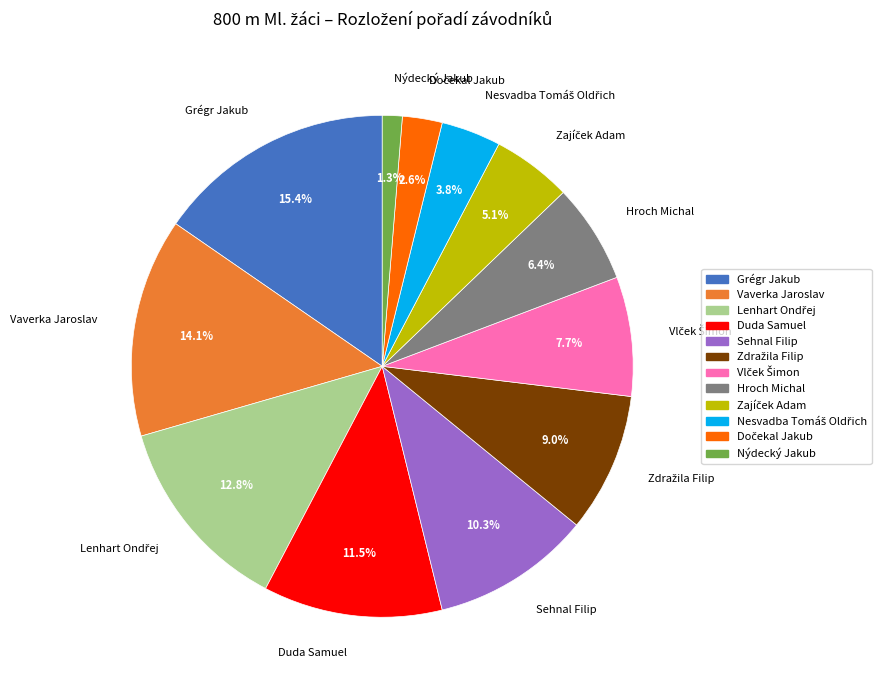

Does Sehnal Filip represent more than half of the total?

No